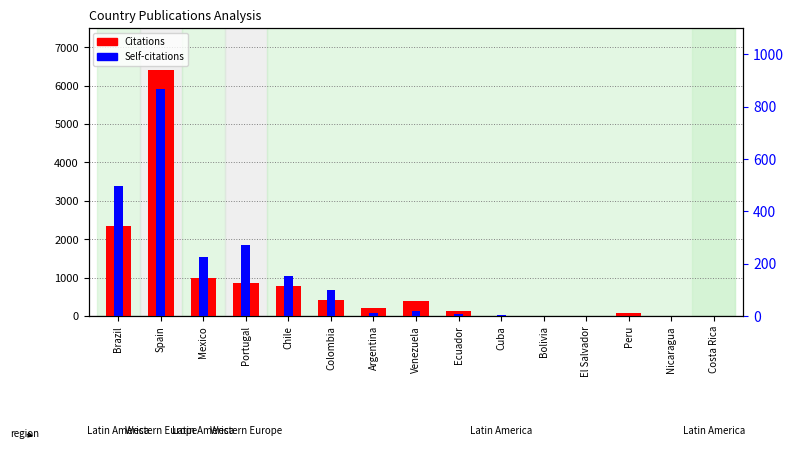

What is the sum of the Citations values at Ecuador and Argentina?

338